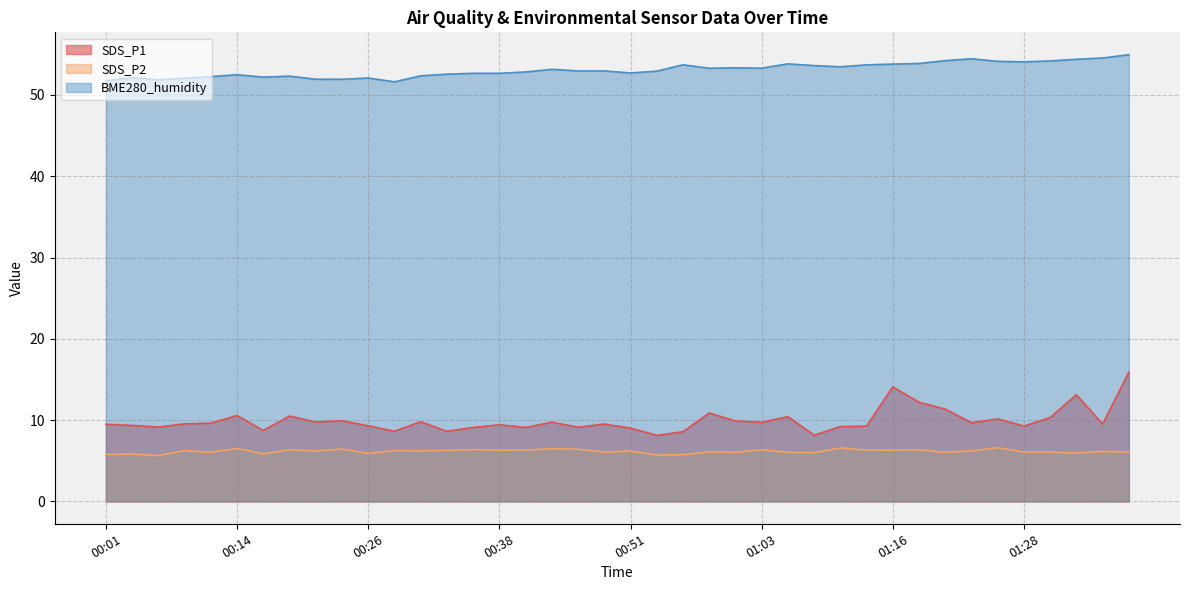

What is the spread (max minus min) of values at 00:09?

45.8